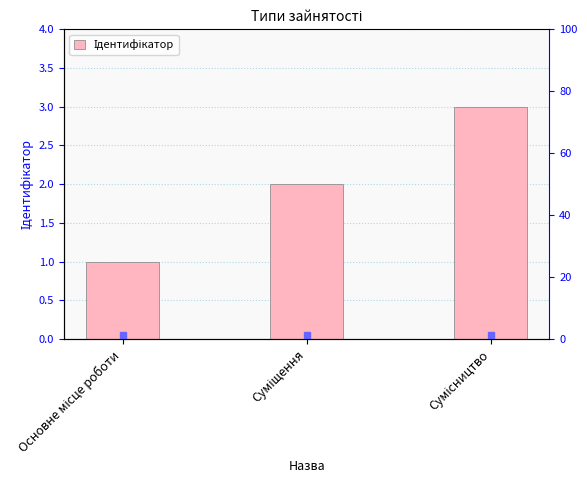

How many categories are shown in the chart?

3